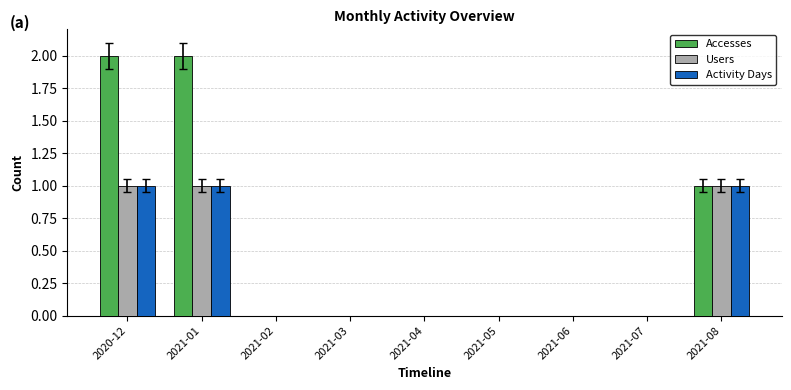

Reading right to left, transcribe all the data shown in this chart.

Accesses: 1	0	0	0	0	0	0	2	2
Users: 1	0	0	0	0	0	0	1	1
Activity Days: 1	0	0	0	0	0	0	1	1